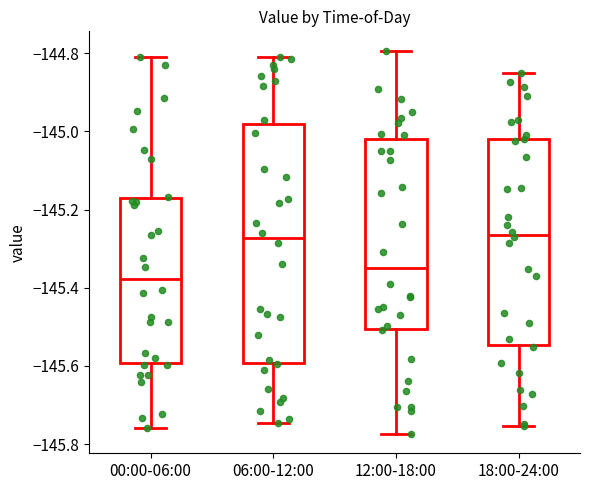

Reading left to right, read every box against the y-axis: the position of its median line, the range the box covers, and the ends of its whiskers. The values are not printed on the chart, so give them approximately, as read against the axis.

00:00-06:00: median -145.38, box -145.60 to -145.18, whiskers -145.76 to -144.82
06:00-12:00: median -145.28, box -145.60 to -144.98, whiskers -145.74 to -144.82
12:00-18:00: median -145.34, box -145.50 to -145.02, whiskers -145.78 to -144.80
18:00-24:00: median -145.26, box -145.54 to -145.02, whiskers -145.76 to -144.86